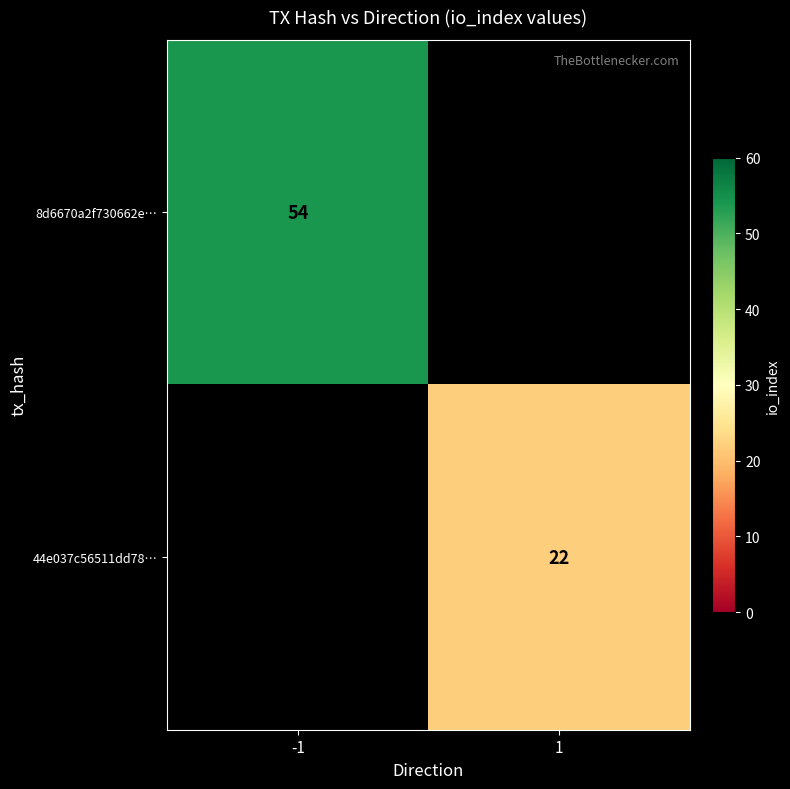

Is it true that 8d6670a2f730662e… equals 80 at -1?

False